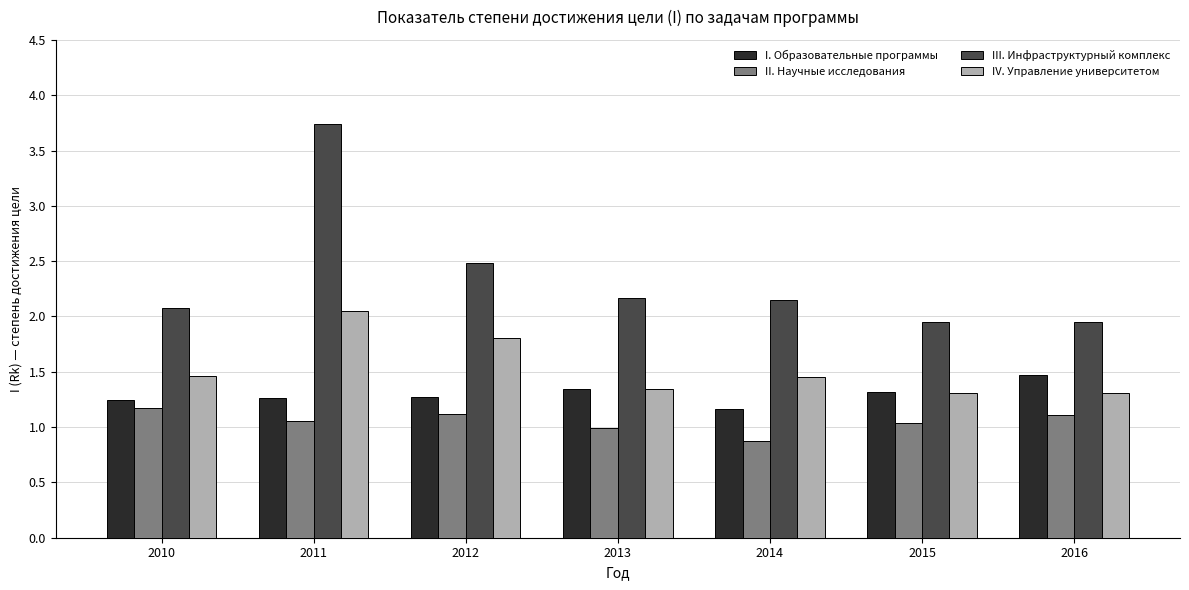

What is the approximate value of III. Инфраструктурный комплекс at 2011?

3.7